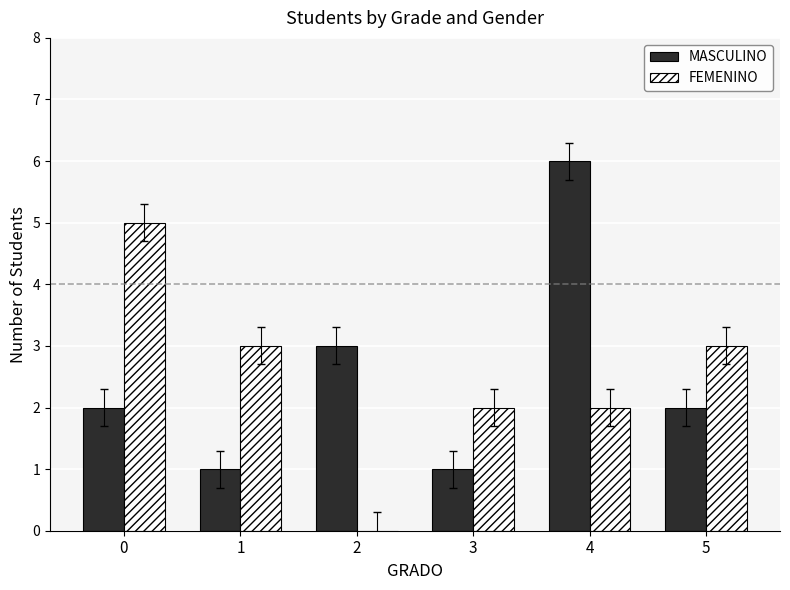

How many categories are shown in the chart?

6